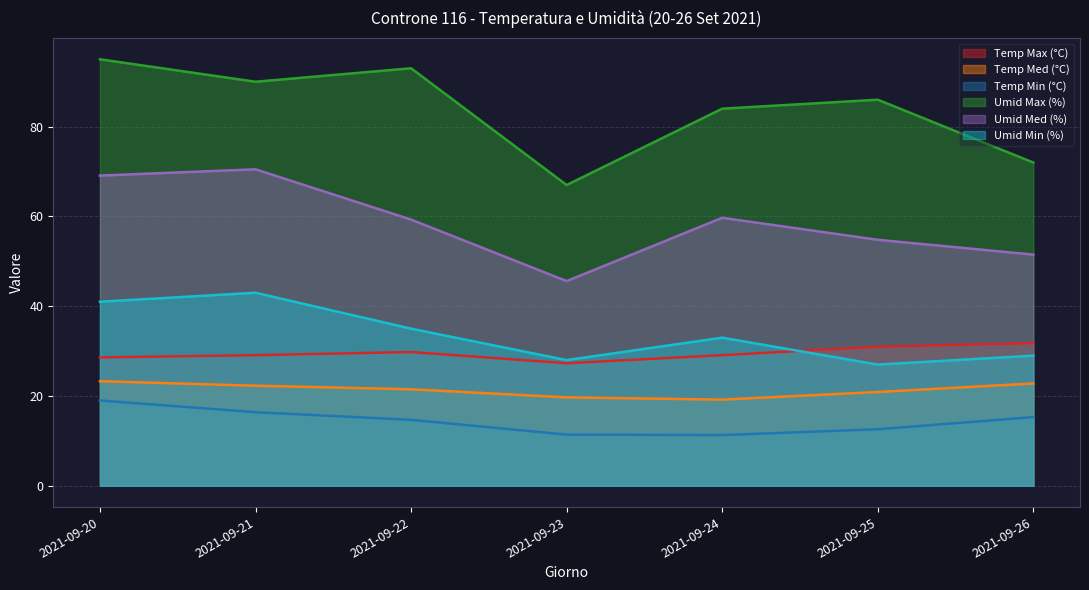

Between 2021-09-22 and 2021-09-24, which series saw the biggest shift?

Umid Max (%)